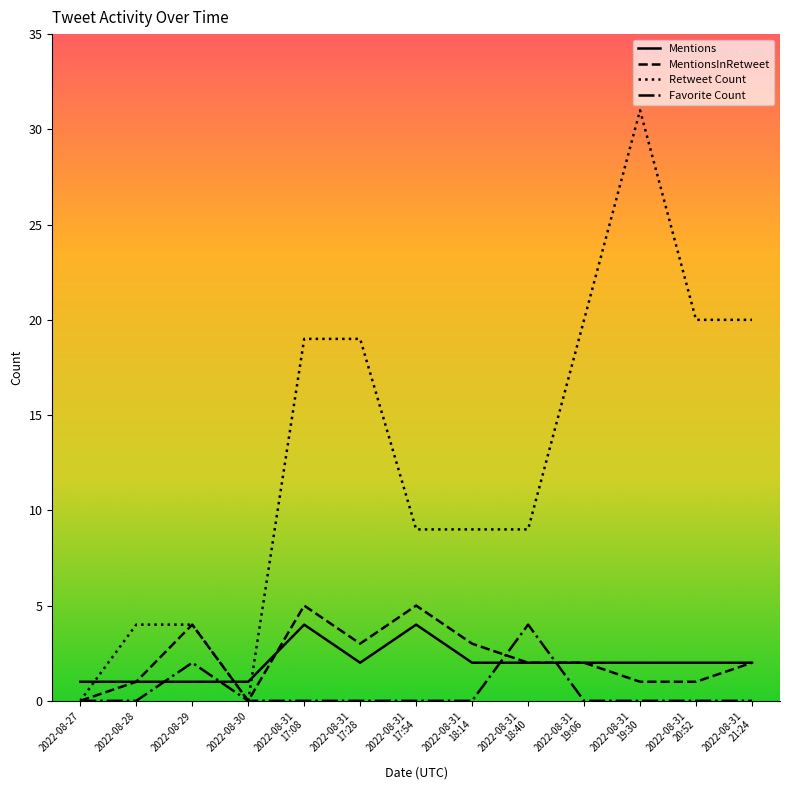

Rank the series at 2022-08-31
17:28 from lowest to highest value.

Favorite Count, Mentions, MentionsInRetweet, Retweet Count